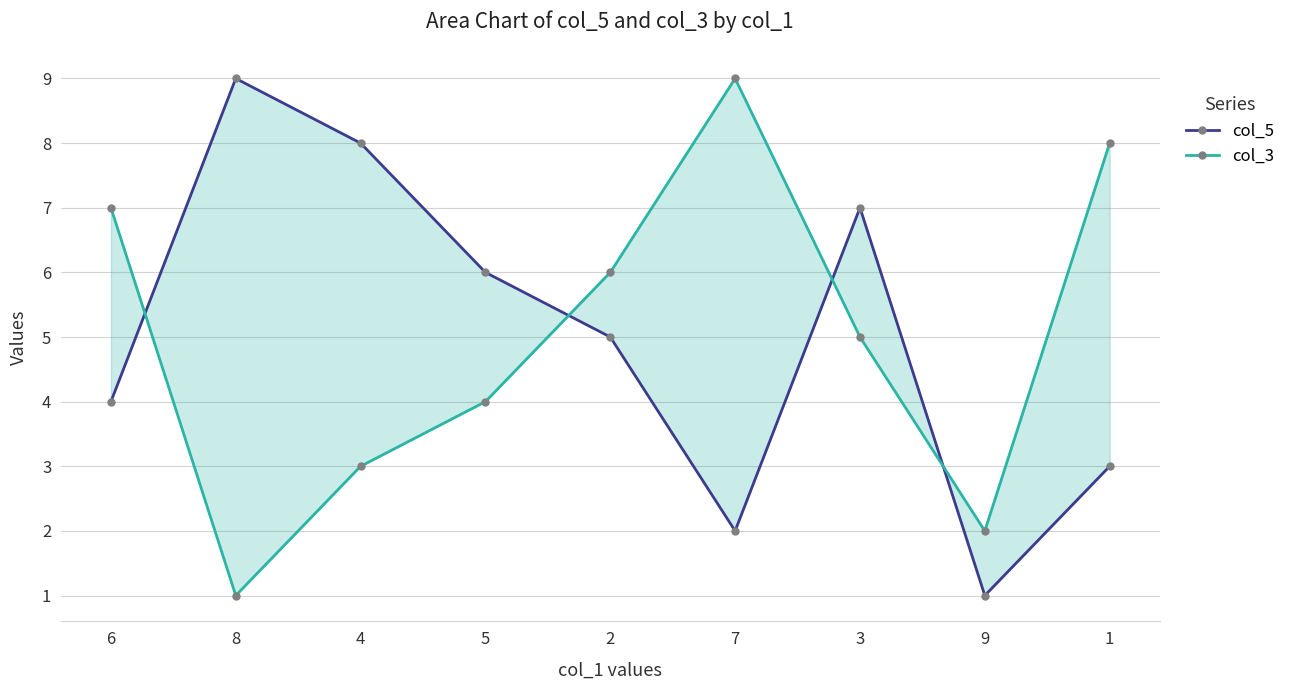

How many col_5 values are between 3 and 7?

5